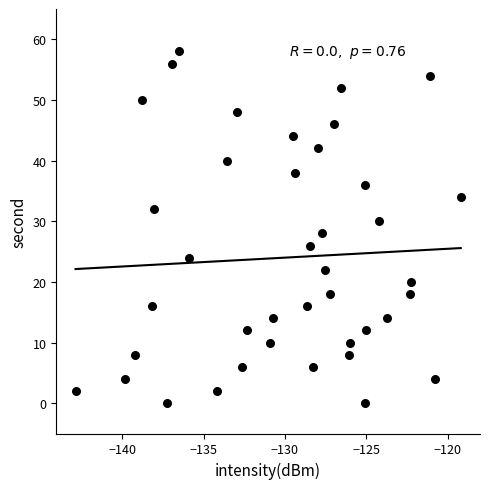

What is the range of Y values (max minus min)?

58